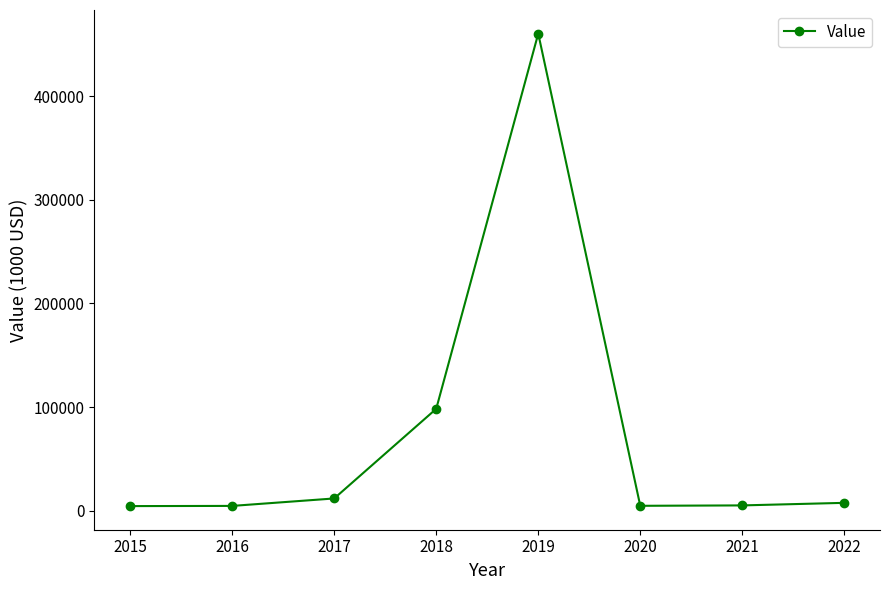

What is the approximate value at 2018?

98302.9